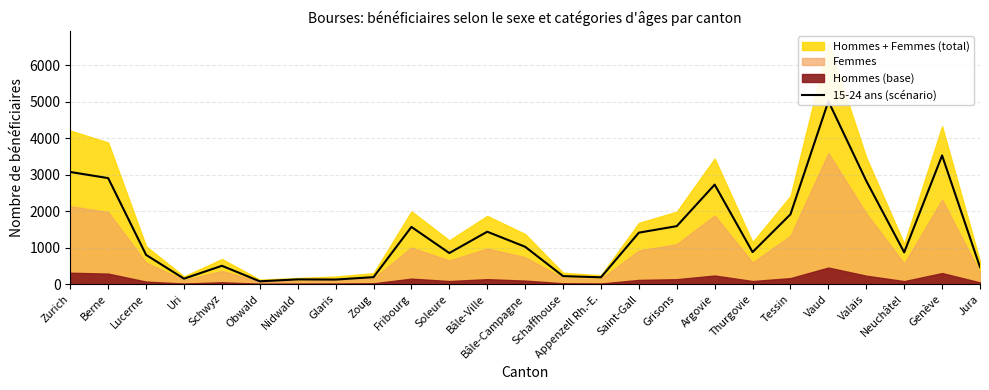

What is the difference between the values at Zurich and Soleure?

2220